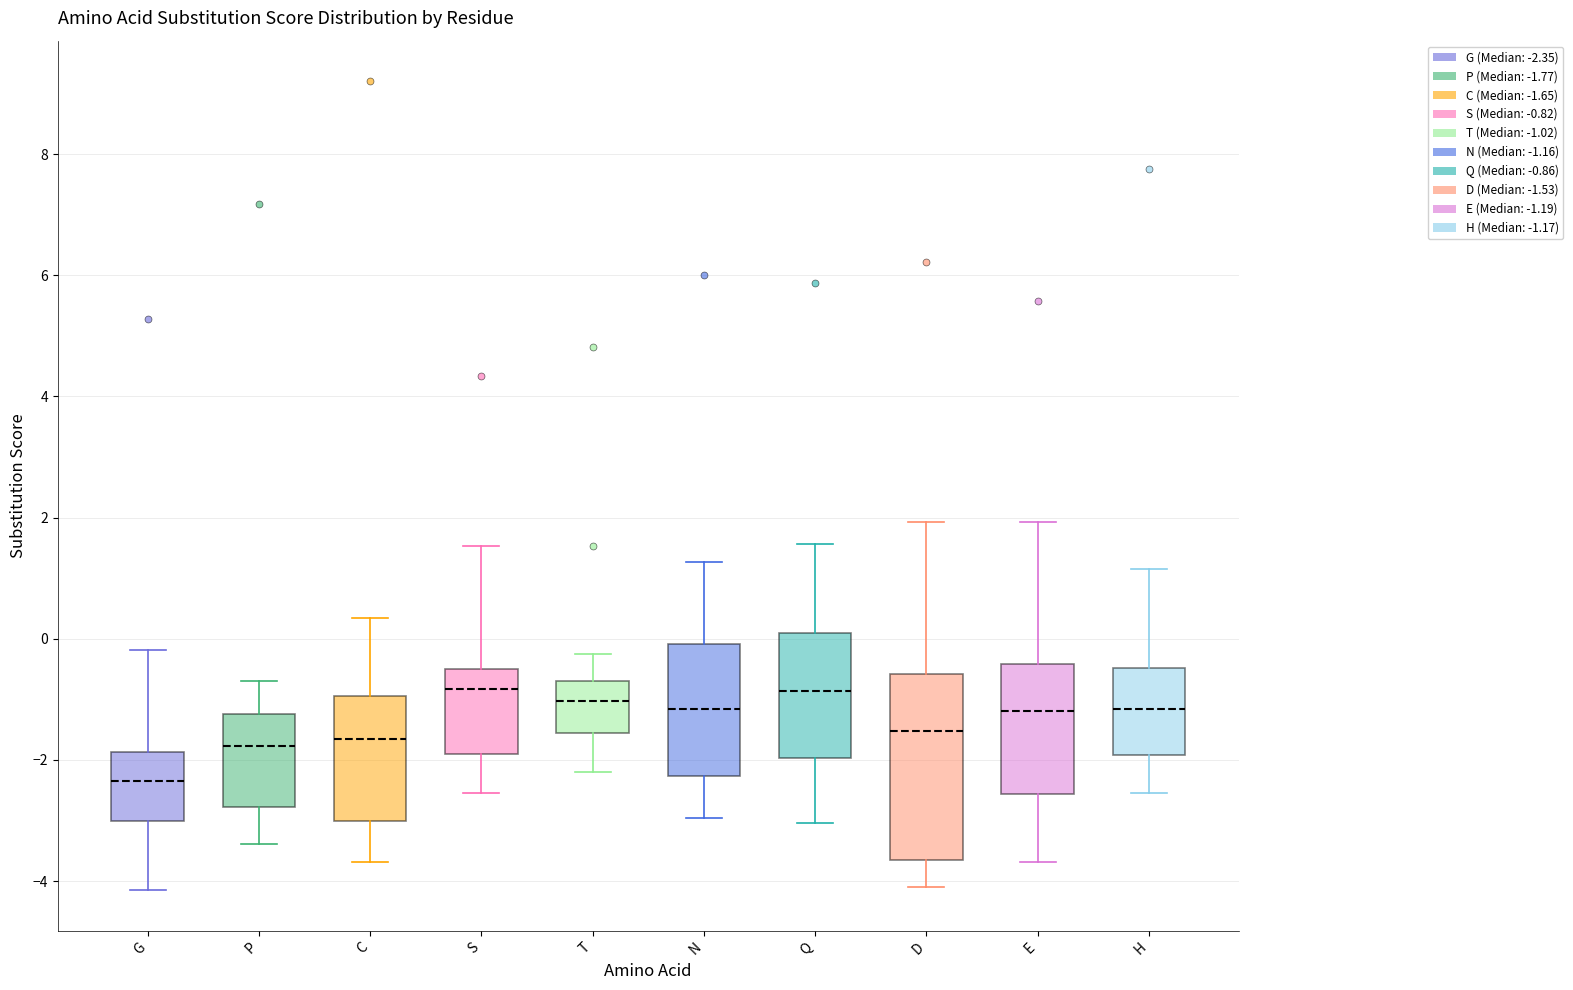

Reading left to right, read every box against the y-axis: the position of its median line, the range the box covers, and the ends of its whiskers. The values are not printed on the chart, so give them approximately, as read against the axis.

G: median -2.4, box -3.0 to -1.8, whiskers -4.2 to -0.2
P: median -1.8, box -2.8 to -1.2, whiskers -3.4 to -0.6
C: median -1.6, box -3.0 to -1.0, whiskers -3.6 to 0.4
S: median -0.8, box -2.0 to -0.4, whiskers -2.6 to 1.6
T: median -1.0, box -1.6 to -0.6, whiskers -2.2 to -0.2
N: median -1.2, box -2.2 to 0.0, whiskers -3.0 to 1.2
Q: median -0.8, box -2.0 to 0.0, whiskers -3.0 to 1.6
D: median -1.6, box -3.6 to -0.6, whiskers -4.0 to 2.0
E: median -1.2, box -2.6 to -0.4, whiskers -3.6 to 2.0
H: median -1.2, box -2.0 to -0.4, whiskers -2.6 to 1.2